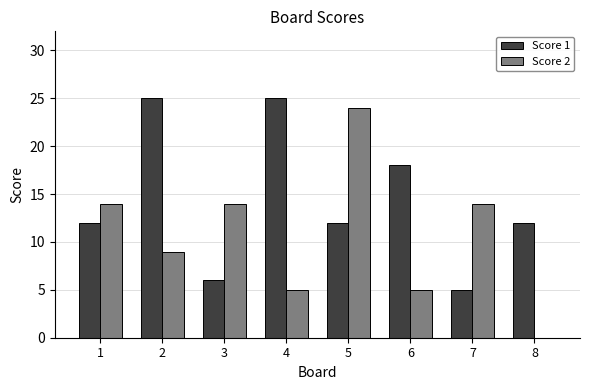

Which series has the largest total across all categories?

Score 1